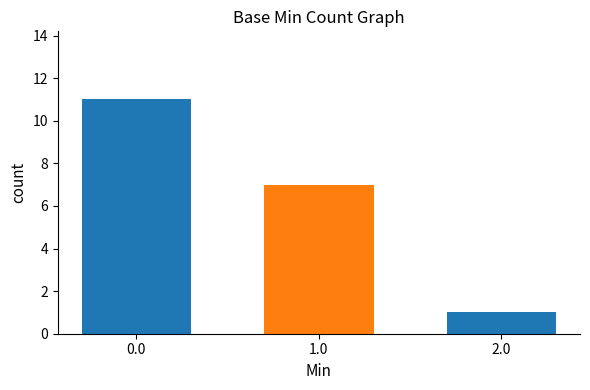

Is it true that the value at 0.0 is 16?

False